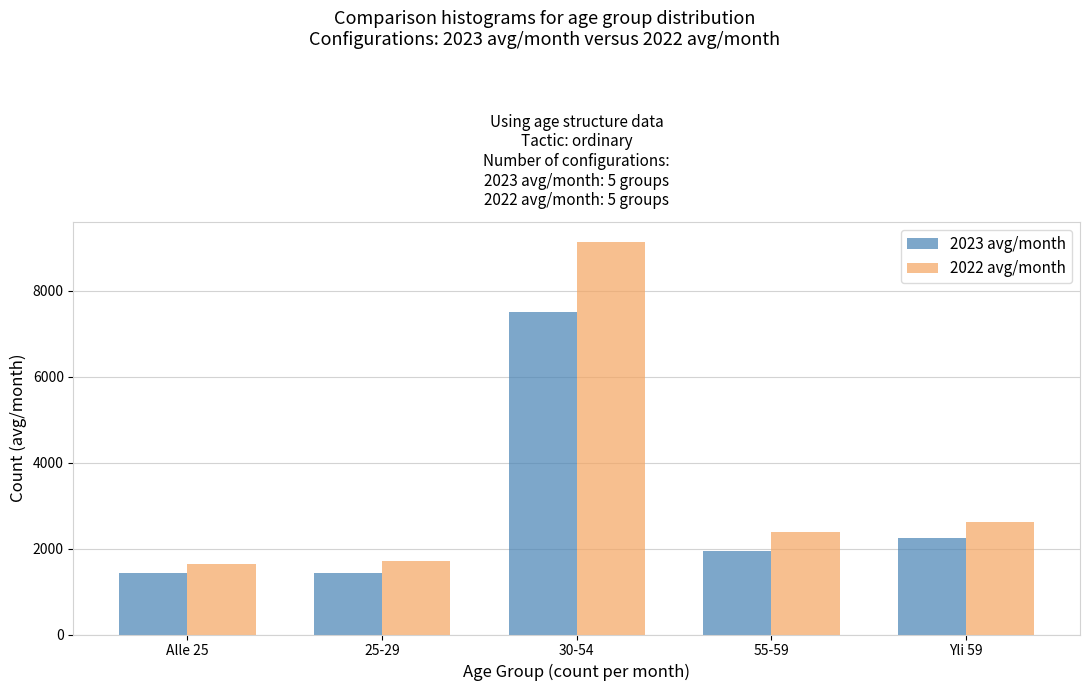

What is the greatest value displayed?

9151